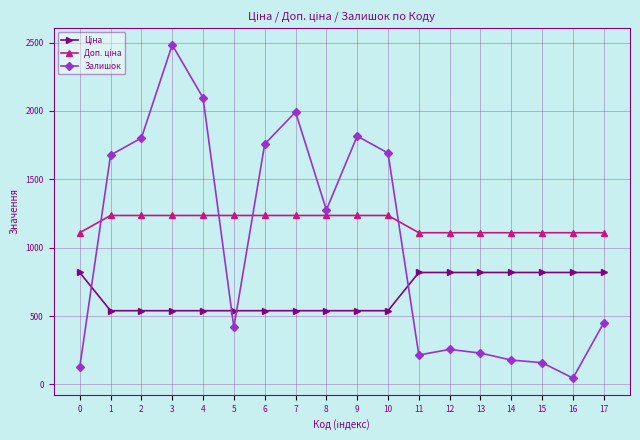

How many data points does each series have?

18